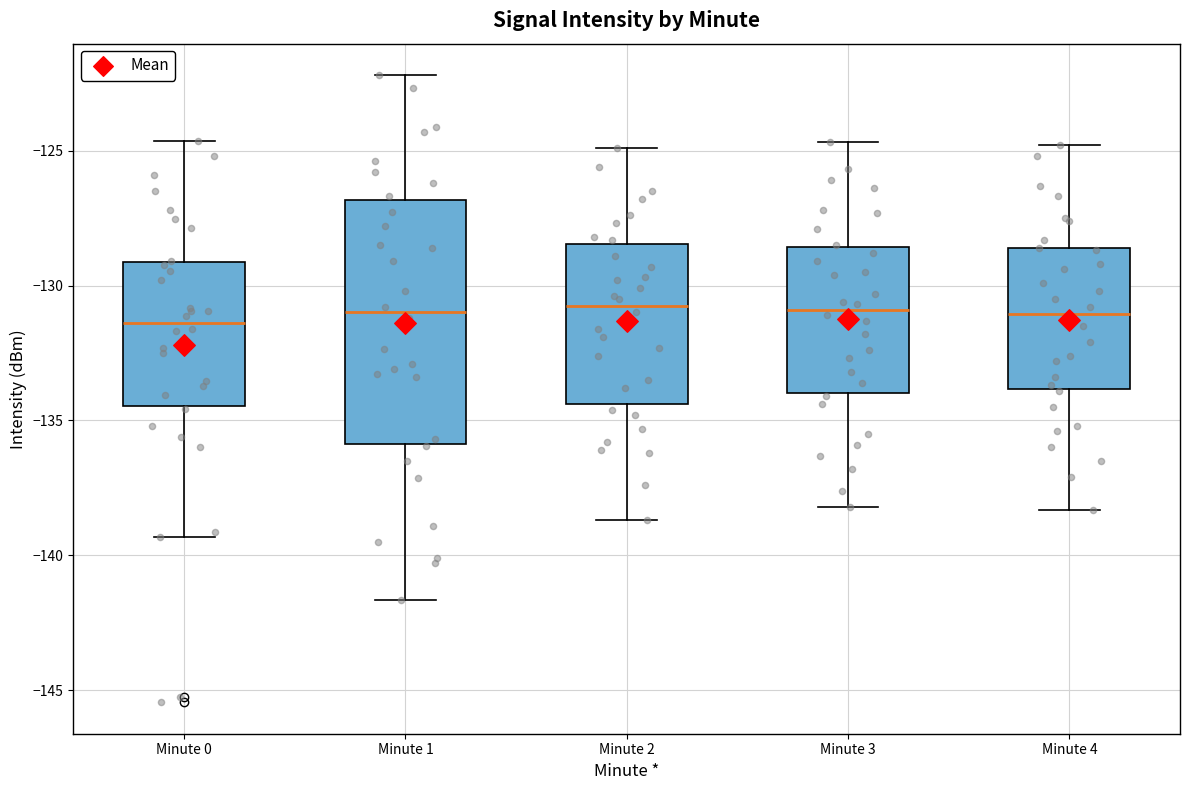

Reading left to right, transcribe this box plot: for each box, give where its median line is, the range the box spans, and where its two whiskers end, as read against the y-axis. The values are not printed on the chart, so give them approximately, as read against the axis.

Minute 0: median -131.5, box -134.5 to -129.0, whiskers -139.5 to -124.5
Minute 1: median -131.0, box -136.0 to -127.0, whiskers -141.5 to -122.0
Minute 2: median -130.5, box -134.5 to -128.5, whiskers -138.5 to -125.0
Minute 3: median -131.0, box -134.0 to -128.5, whiskers -138.0 to -124.5
Minute 4: median -131.0, box -134.0 to -128.5, whiskers -138.5 to -125.0